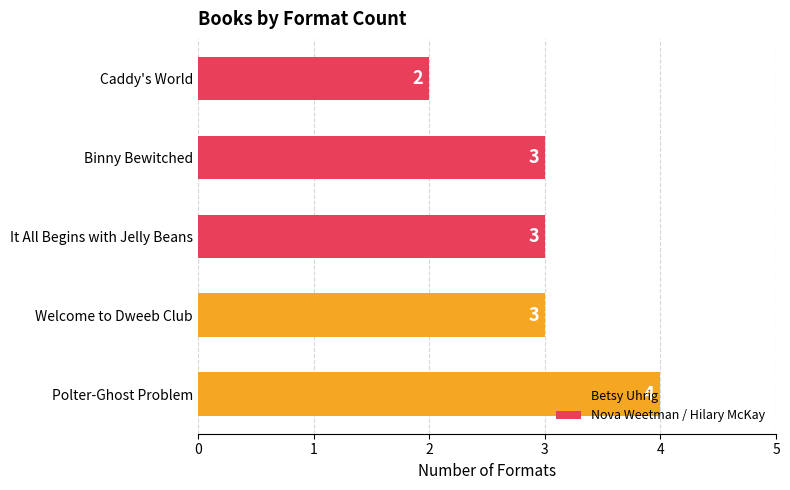

What is the difference between the maximum and minimum values?

2